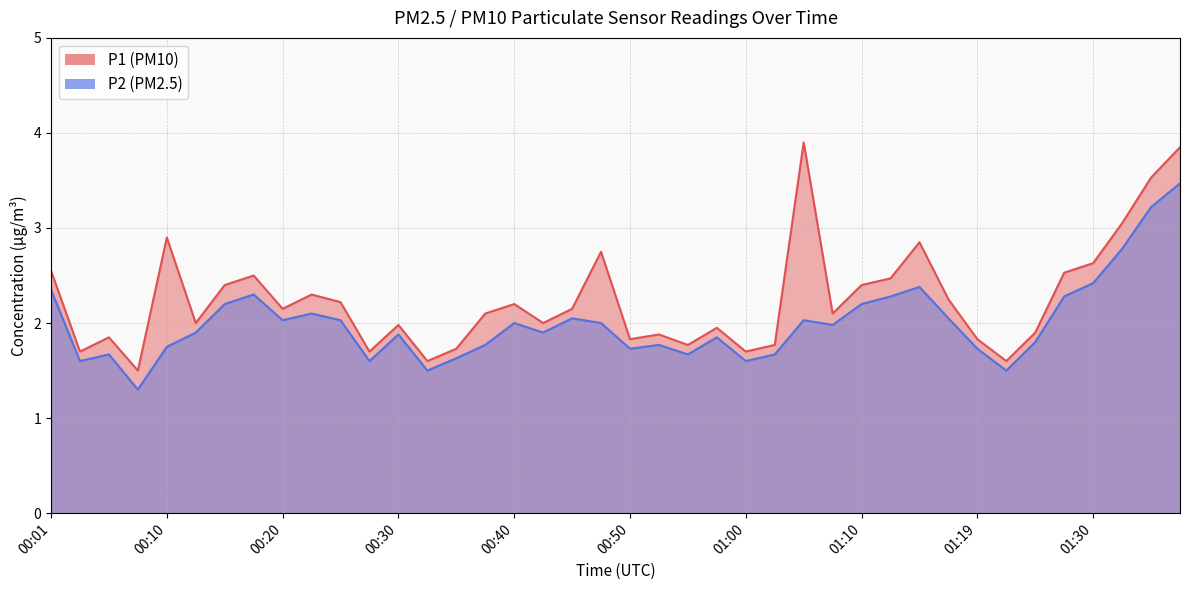

Is it true that P2 equals 2.3 at 01:12?

True